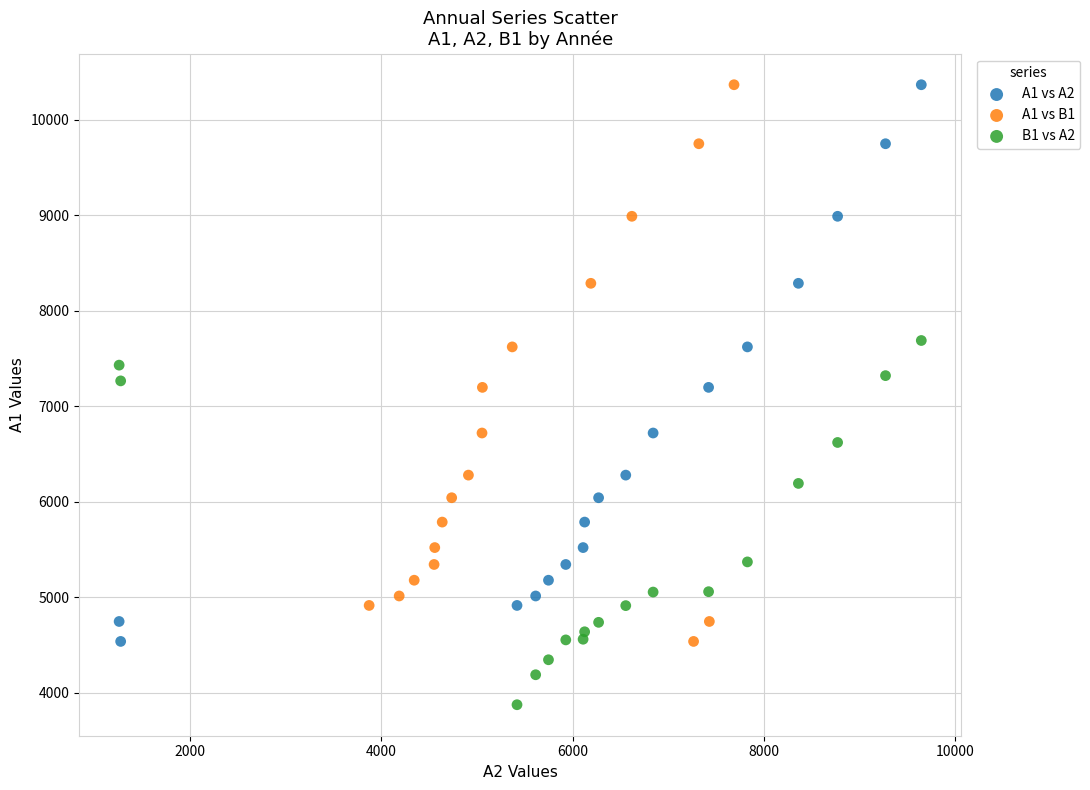

Which series reaches the minimum Y coordinate?

B1 vs A2